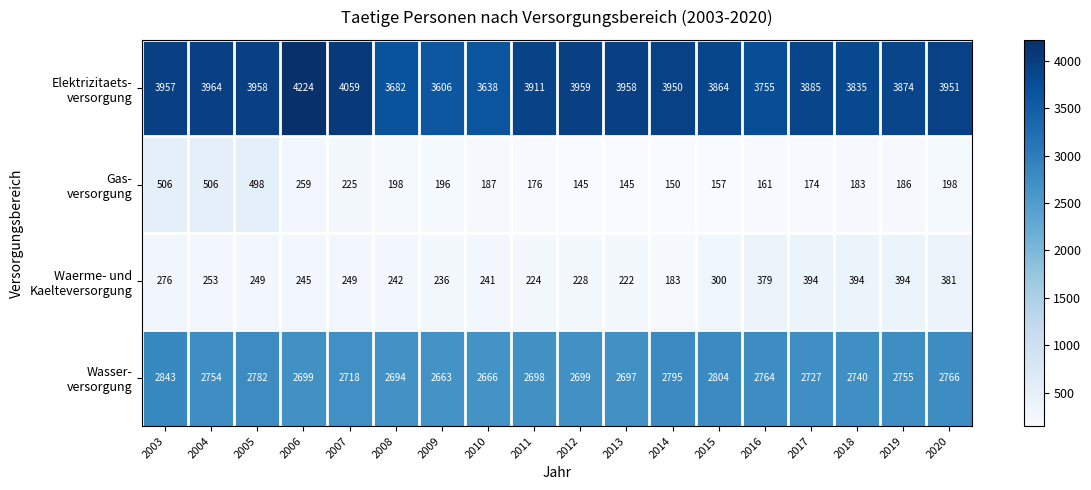

What is the spread (max minus min) of values at 2003?

3681